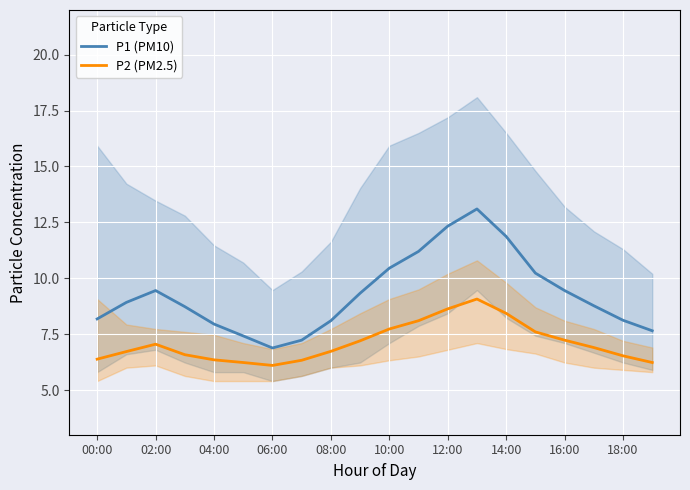

What are all the series names shown in the legend?

P1 (PM10), P2 (PM2.5)